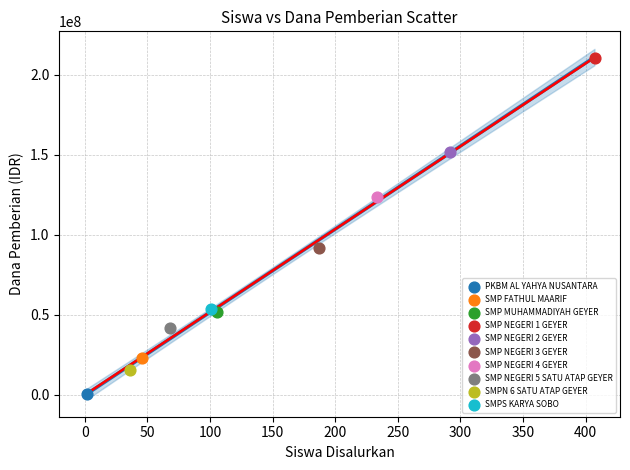

What are all the series names shown in the legend?

PKBM AL YAHYA NUSANTARA, SMP FATHUL MAARIF, SMP MUHAMMADIYAH GEYER, SMP NEGERI 1 GEYER, SMP NEGERI 2 GEYER, SMP NEGERI 3 GEYER, SMP NEGERI 4 GEYER, SMP NEGERI 5 SATU ATAP GEYER, SMPN 6 SATU ATAP GEYER, SMPS KARYA SOBO